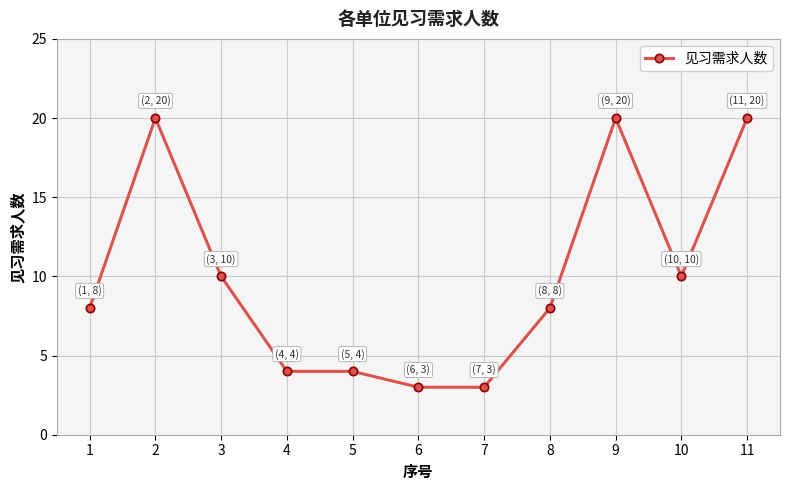

How many data points does each series have?

11